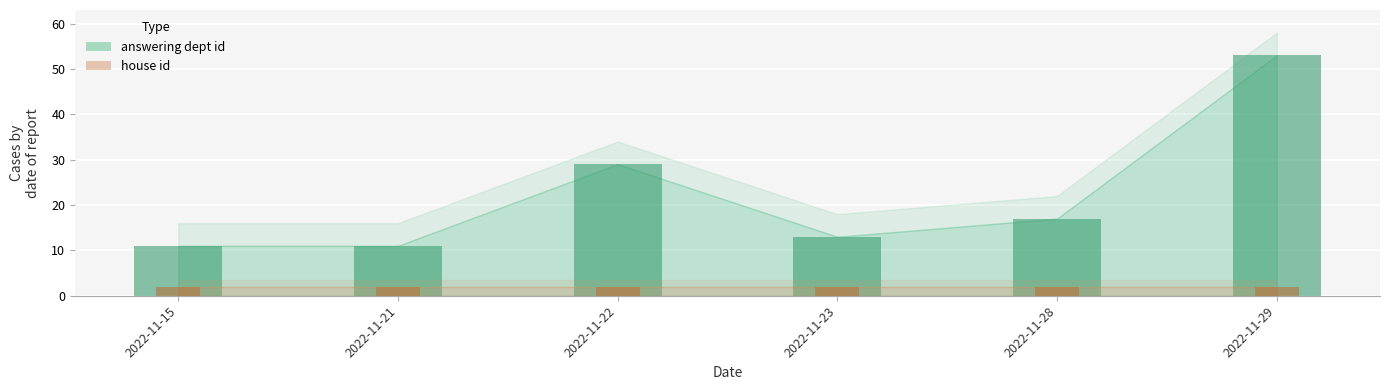

Rank the categories by value from highest to lowest.

2022-11-29, 2022-11-22, 2022-11-28, 2022-11-23, 2022-11-15, 2022-11-21